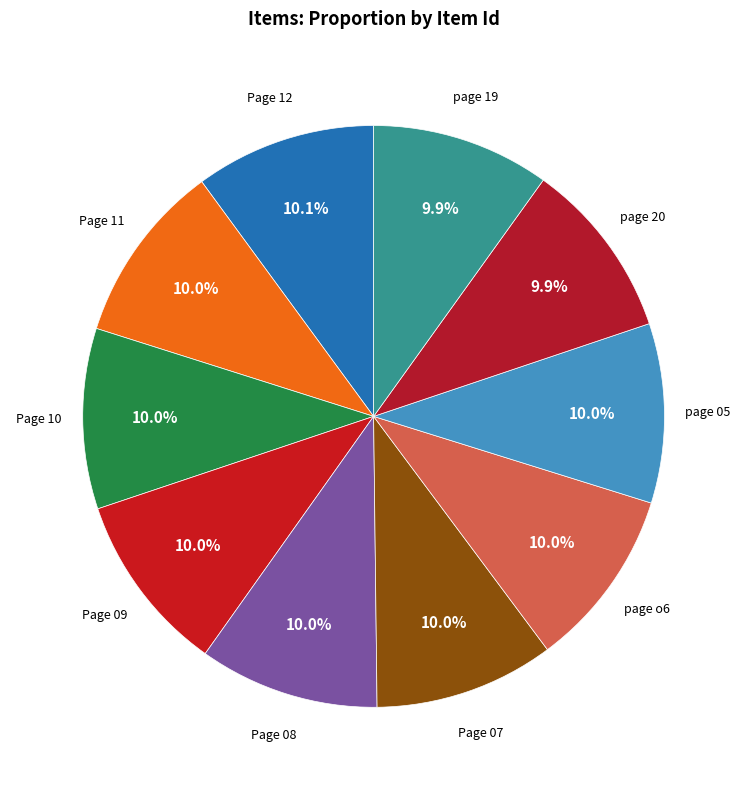

How many slices are in this pie chart?

10